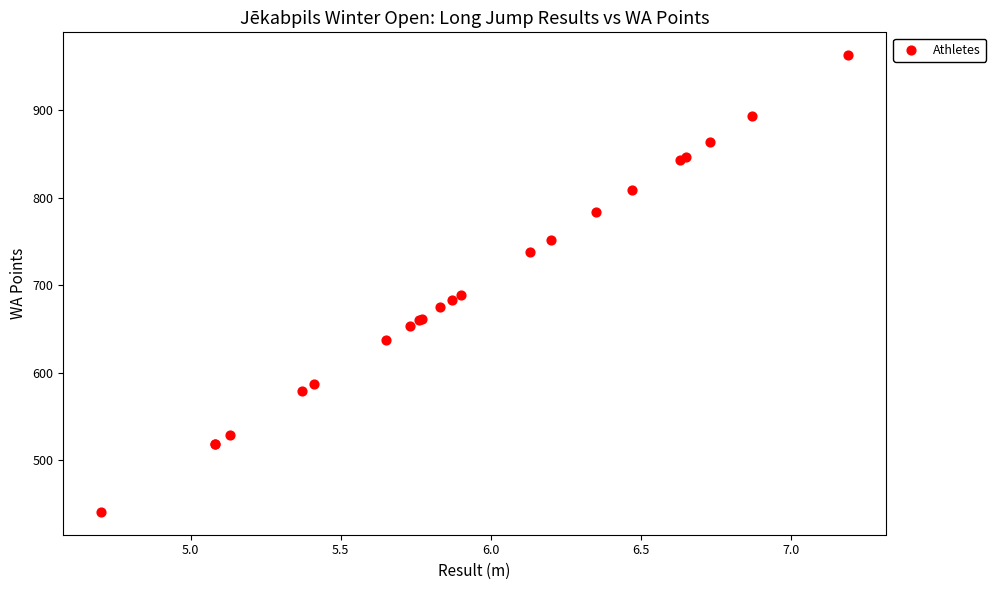

What Y value in the scatter plot is closest to 702?

689